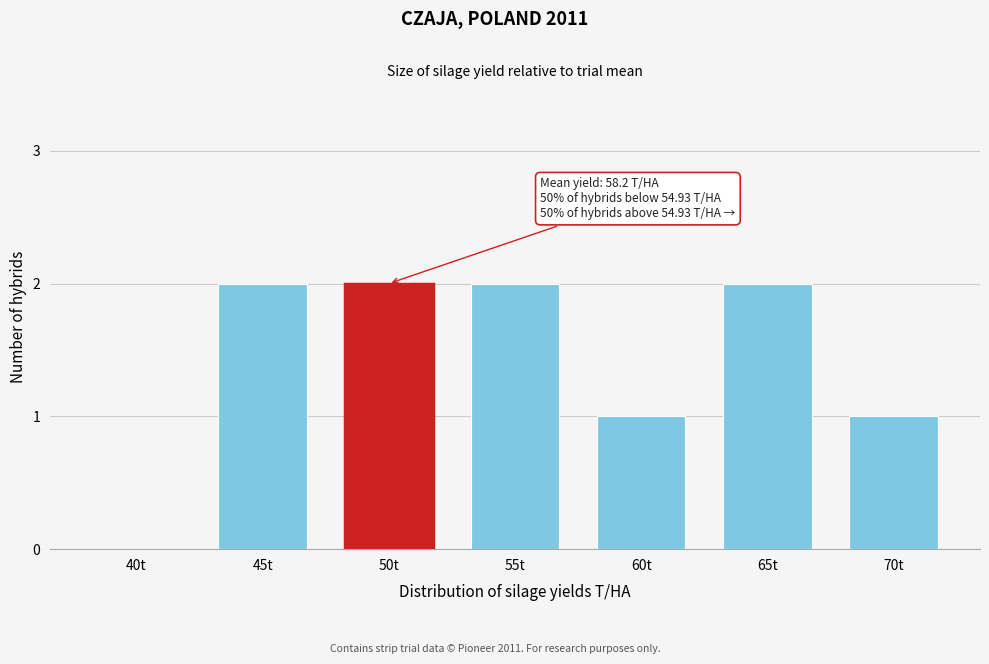

Reading right to left, what are all the values shown in this chart?

70t=1	65t=2	60t=1	55t=2	50t=2	45t=2	40t=0